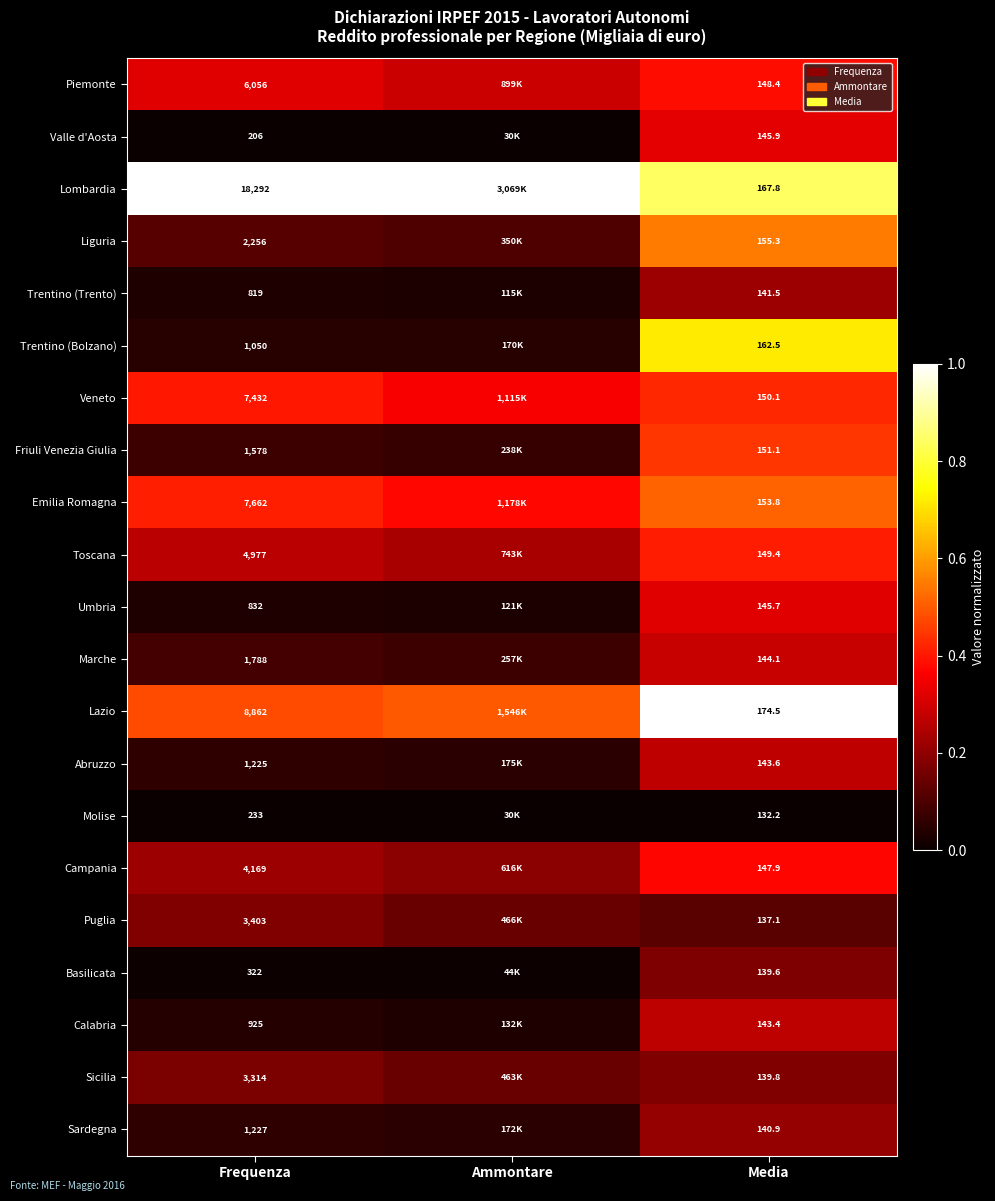

Is the value of Trentino (Bolzano) at Media greater than the value of Piemonte at Media?

Yes